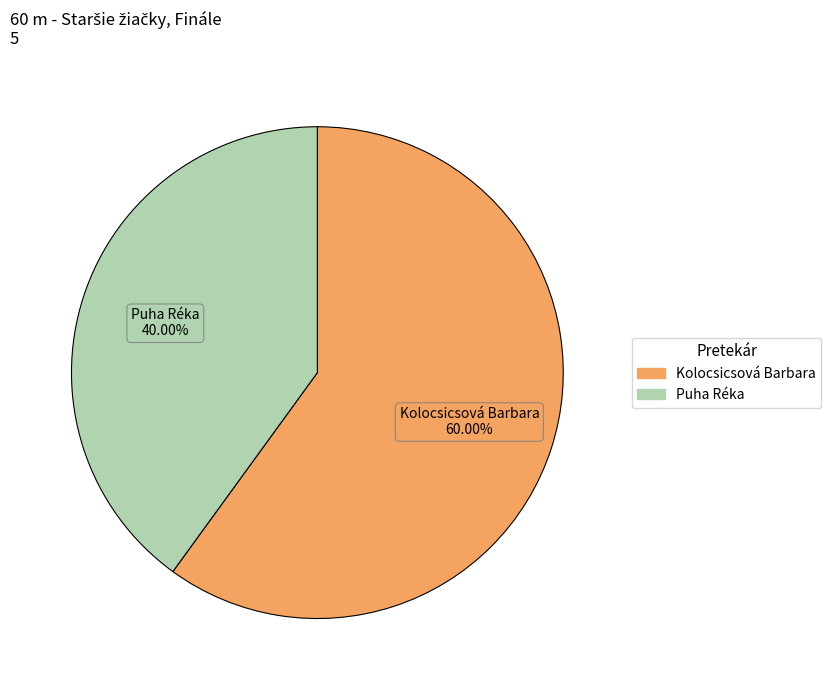

Does any single category account for the majority?

Yes